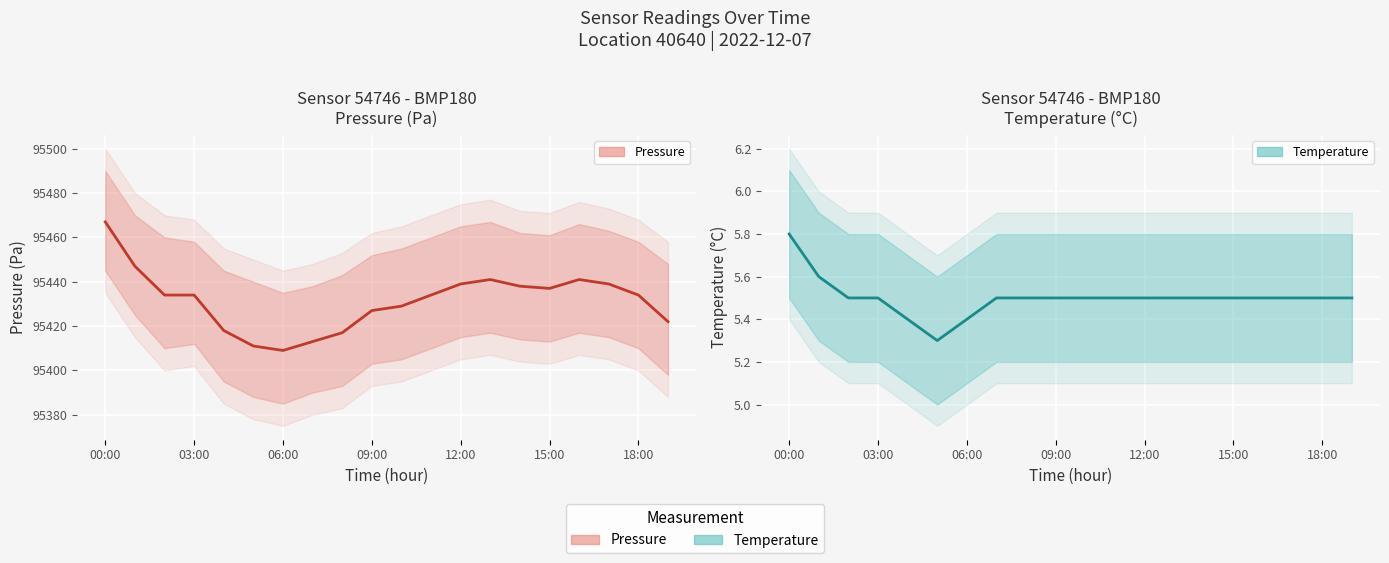

What position from the right is 14?

6